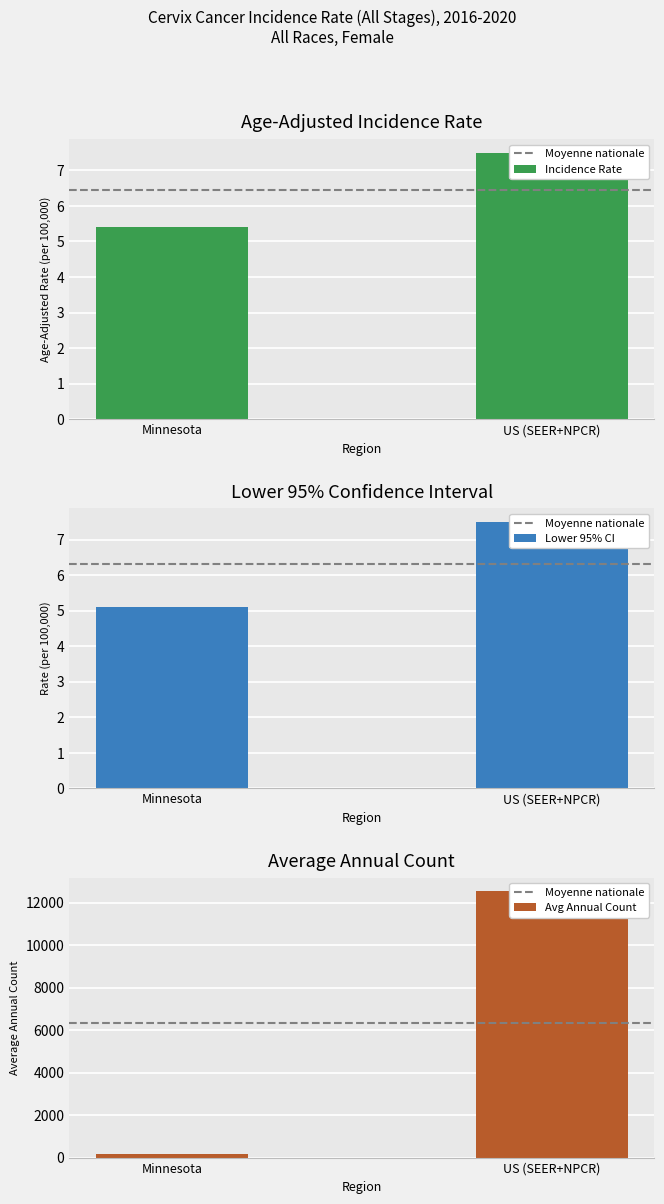

Which has a higher value, US (SEER+NPCR) or Minnesota?

US (SEER+NPCR)